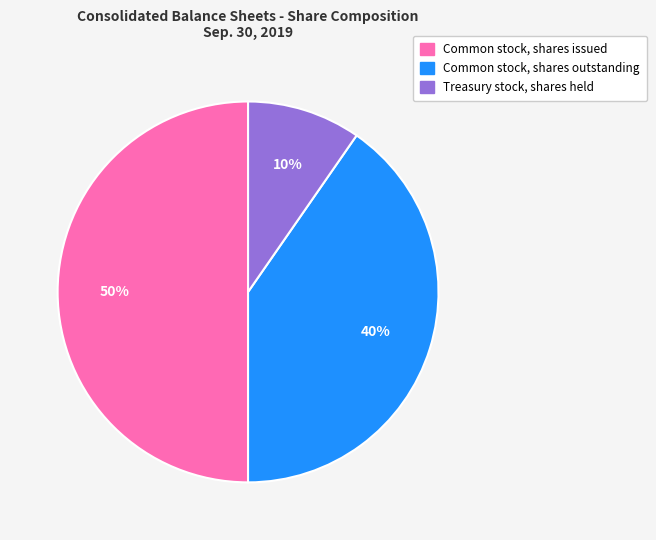

How many segments does this pie chart have?

3